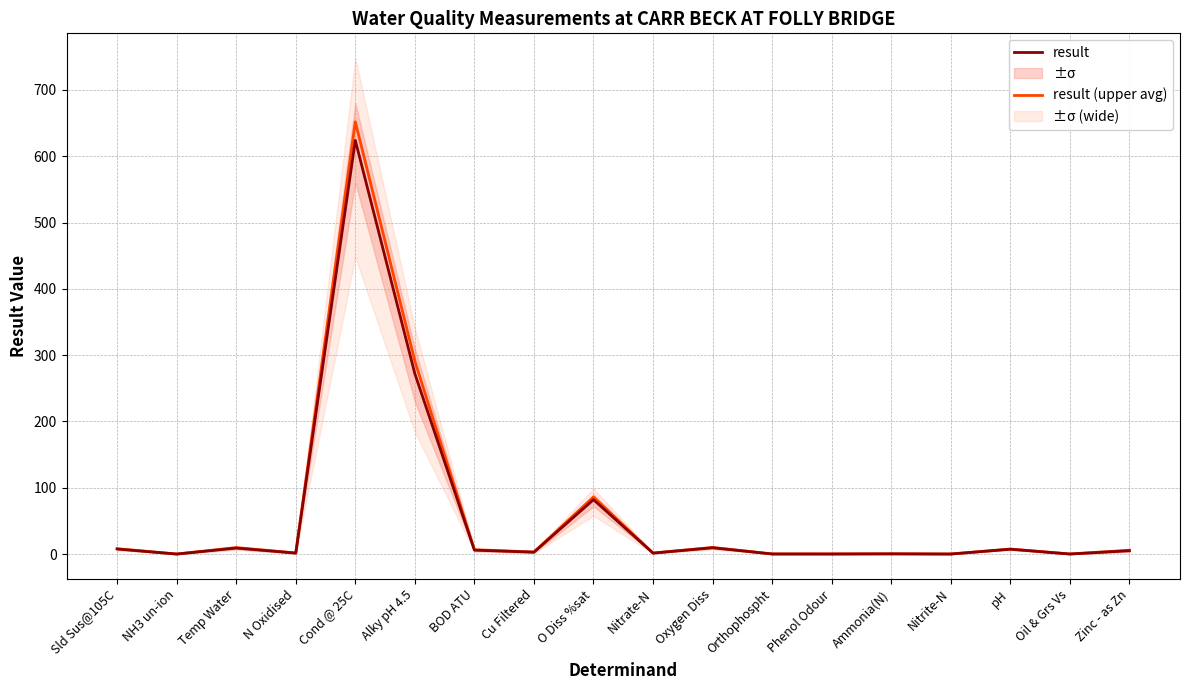

At which category is the sum across all series the highest?

Cond @ 25C